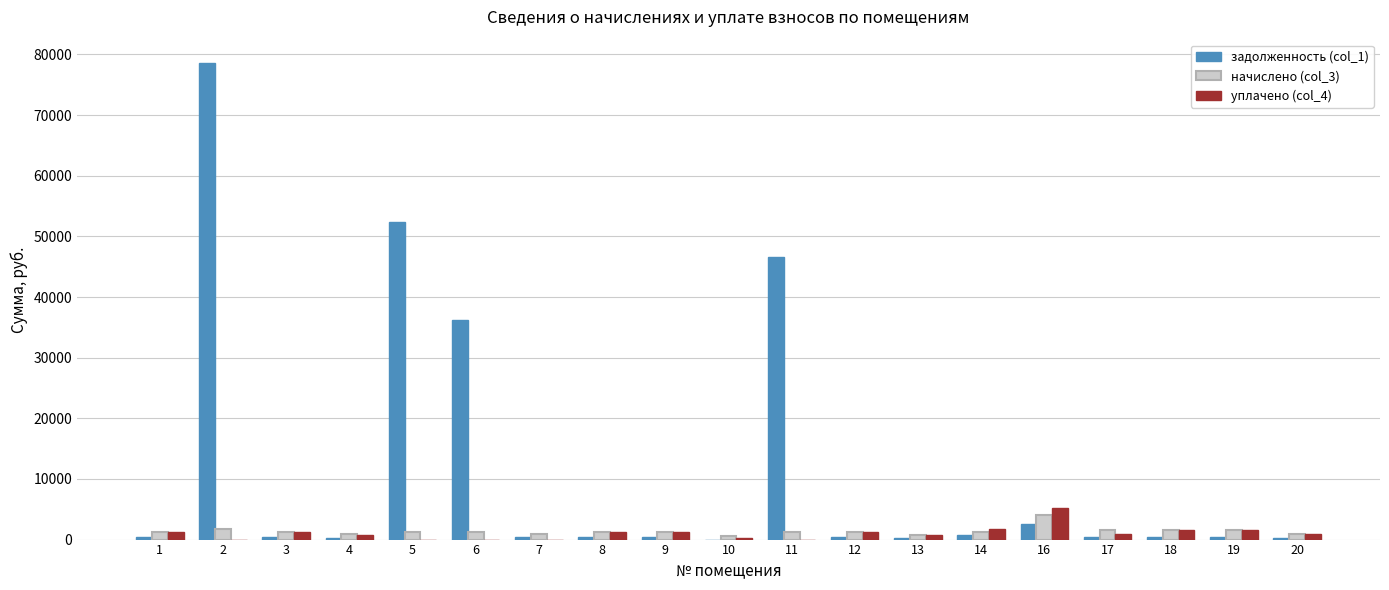

Which series has the largest total across all categories?

задолженность (col_1)